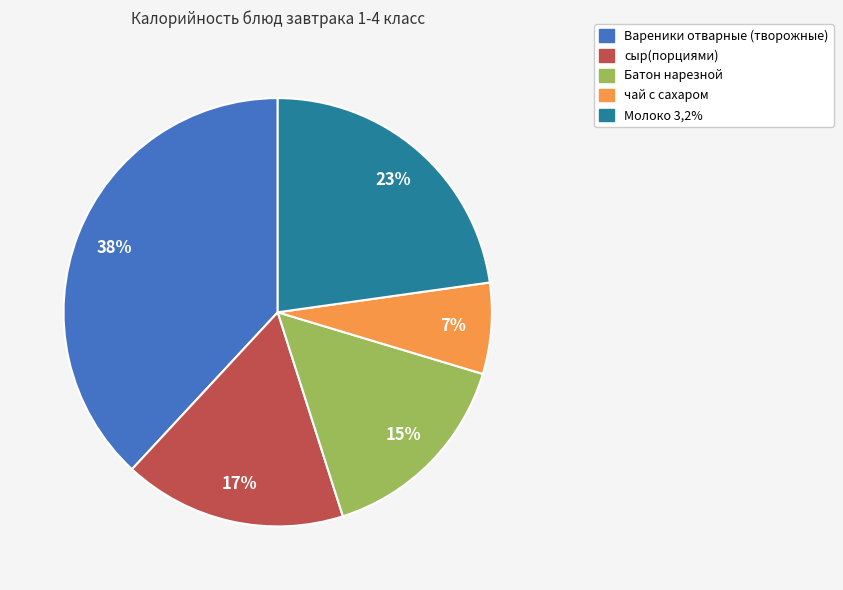

Combined, do чай с сахаром and Вареники отварные (творожные) account for over 50%?

No